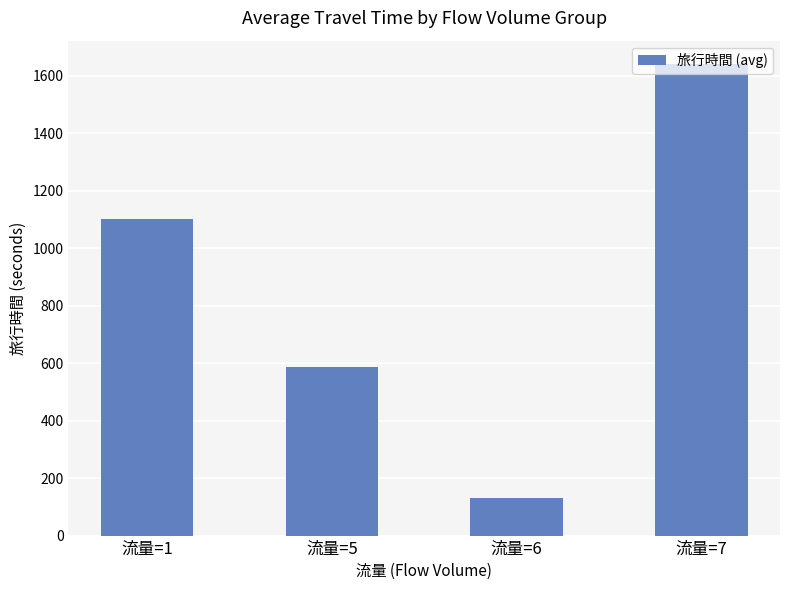

What is the difference between the values at 流量=1 and 流量=5?

517